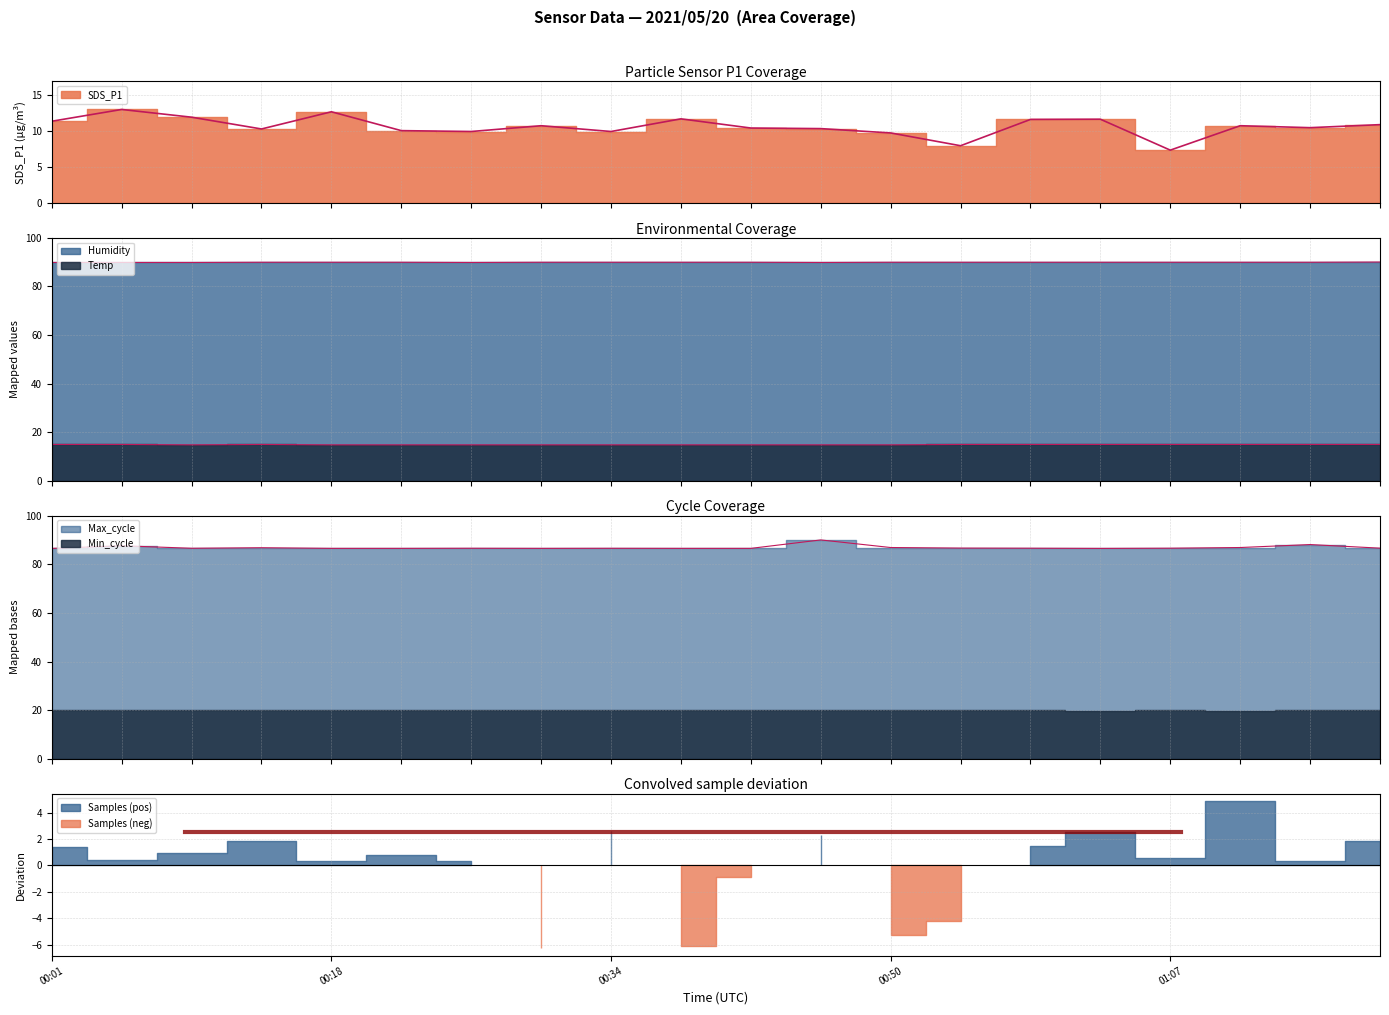

Is it true that Humidity equals 145.9 at 00:30?

False